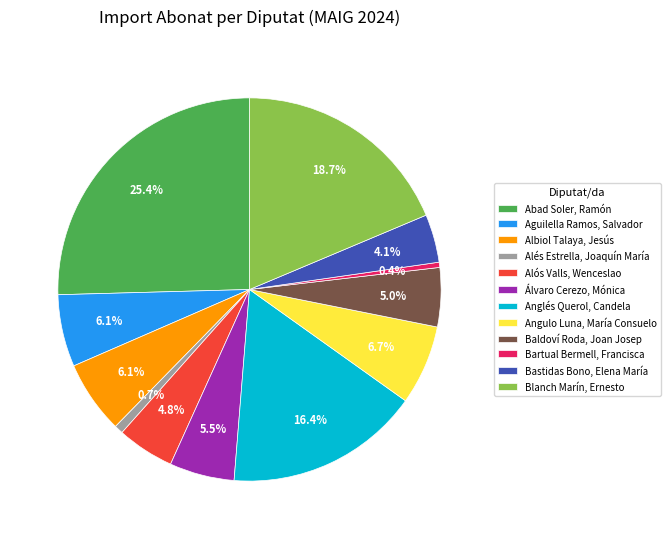

Between Anglés Querol, Candela and Abad Soler, Ramón, which is larger?

Abad Soler, Ramón